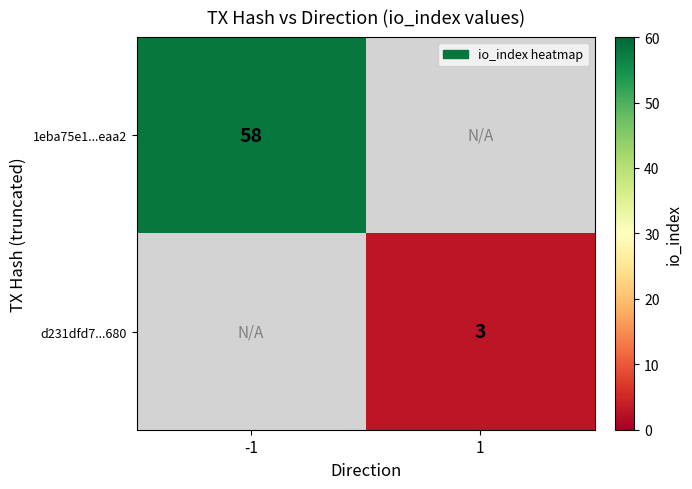

The value of d231dfd7...680 at 1 is 4. True or false?

False